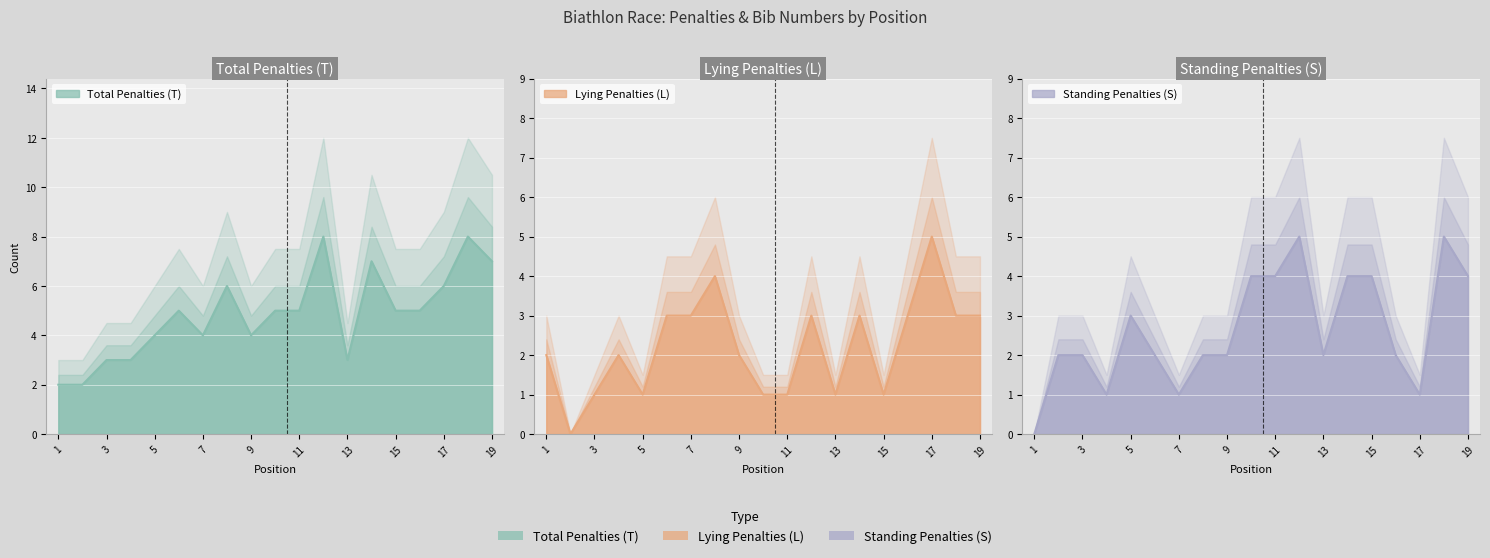

How many series are shown in this chart?

3